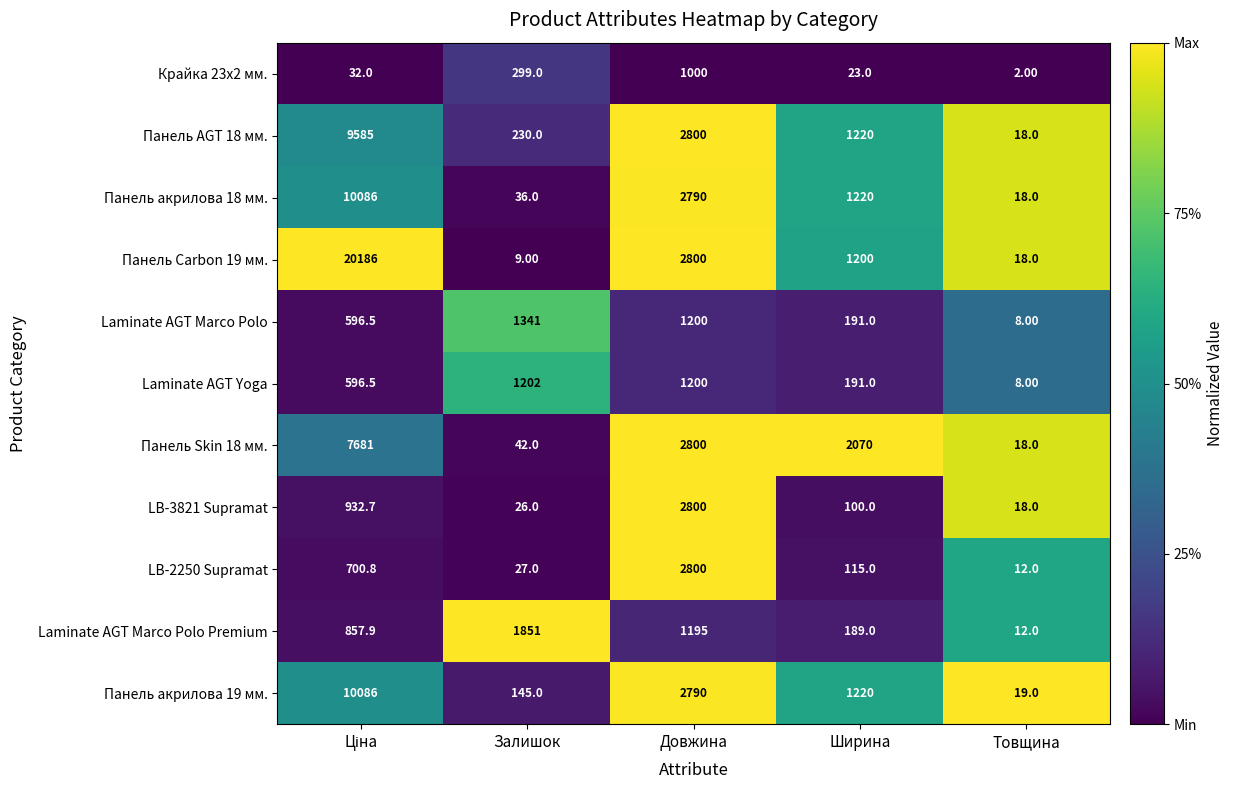

Which series has the widest spread of values?

Панель Carbon 19 мм.